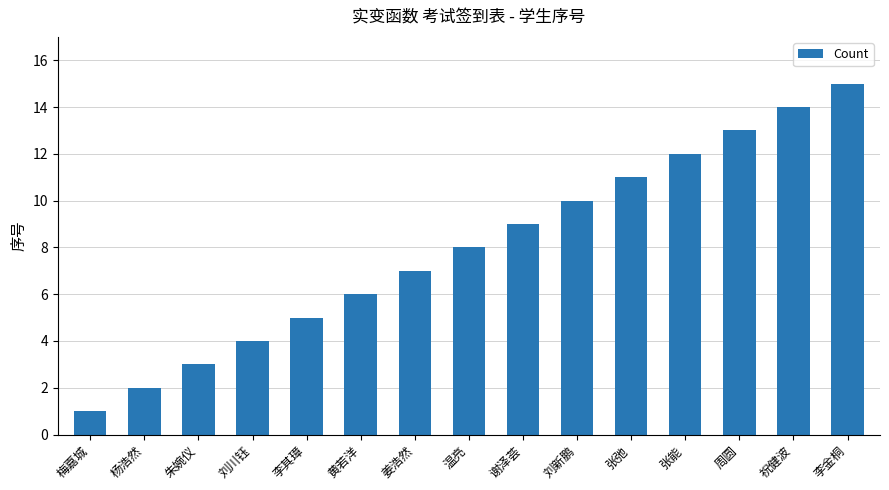

Rank the categories by value from highest to lowest.

李金桐, 祝健波, 周圆, 张能, 张弛, 刘新鹏, 谢泽荟, 温亮, 姜浩然, 黄若洋, 李其璋, 刘川钰, 朱婉仪, 杨浩然, 梅嘉城